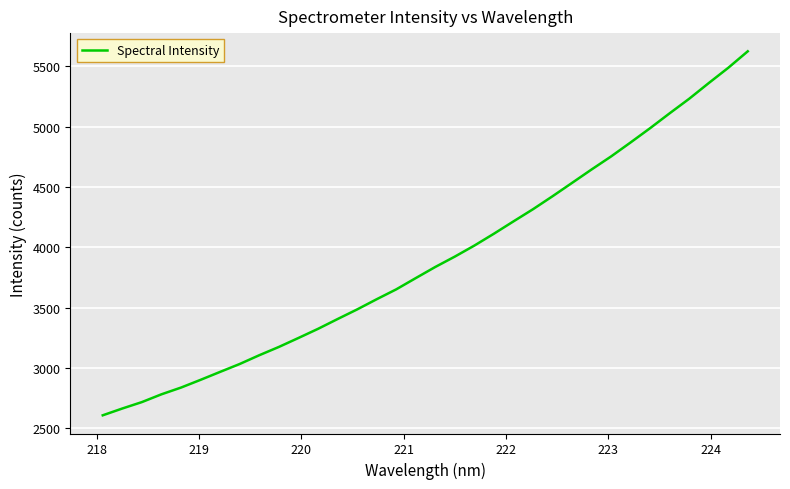

What is the minimum value shown in the chart?

2606.3